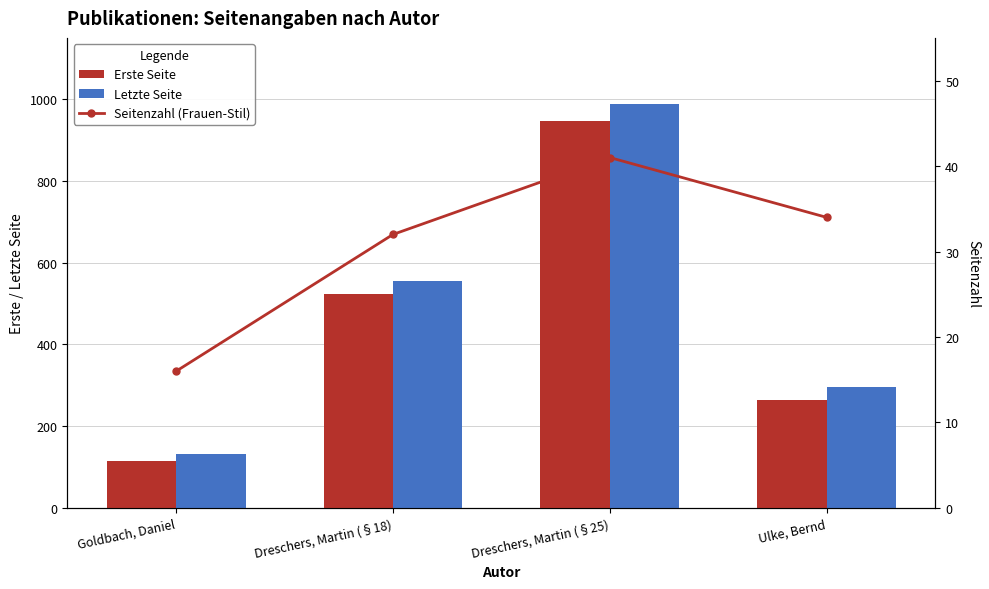

Rank the series by their maximum value, from highest to lowest.

Letzte Seite, Erste Seite, Seitenzahl (Frauen-Stil)